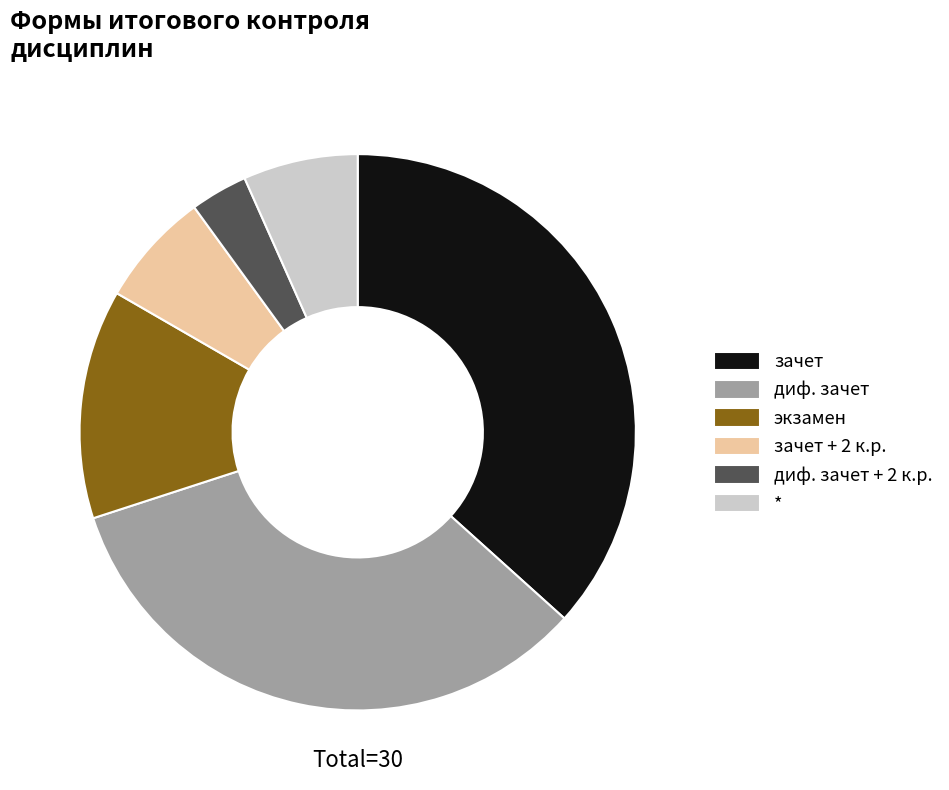

Which category has the biggest portion of the pie?

зачет